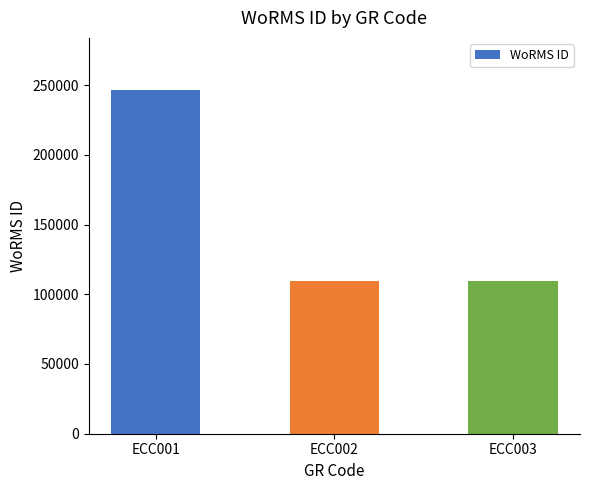

What is the average value?

155420